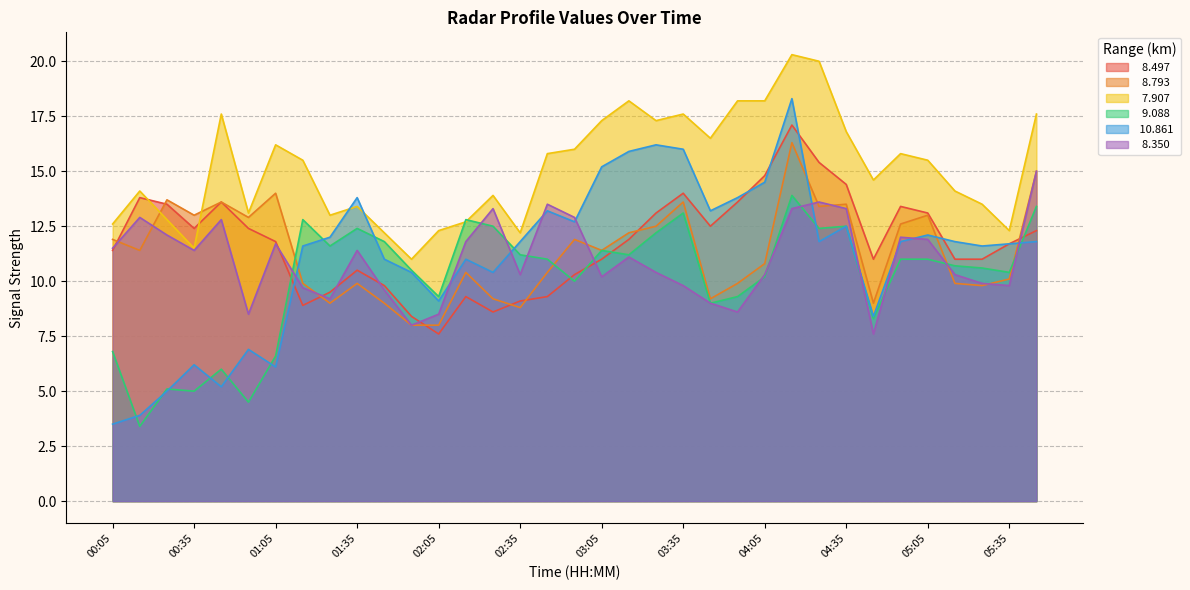

How many interior local peaks does the   9.088 series have?

9